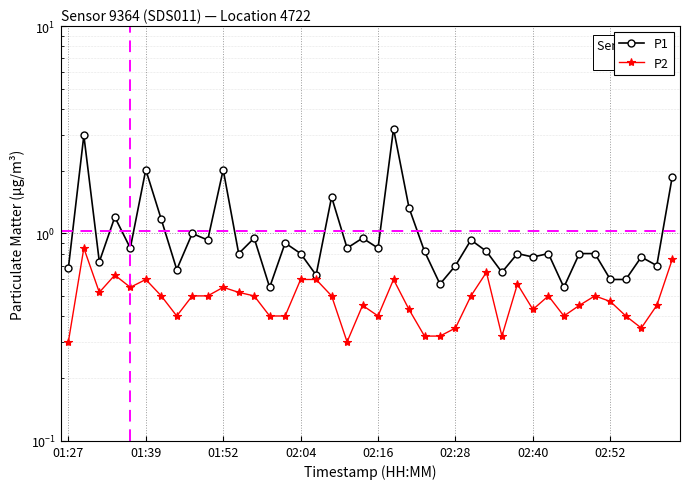

Which series has the widest spread of values?

P1